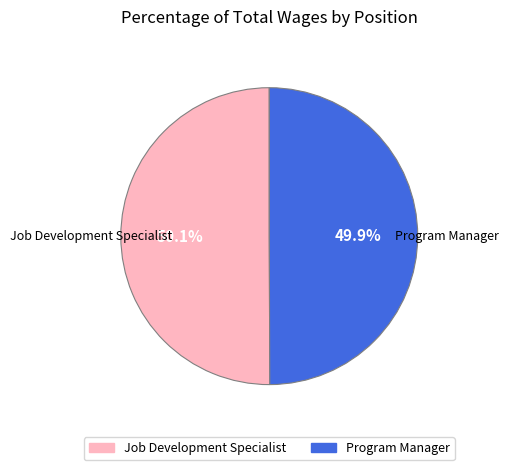

Count the number of slices in the pie.

2